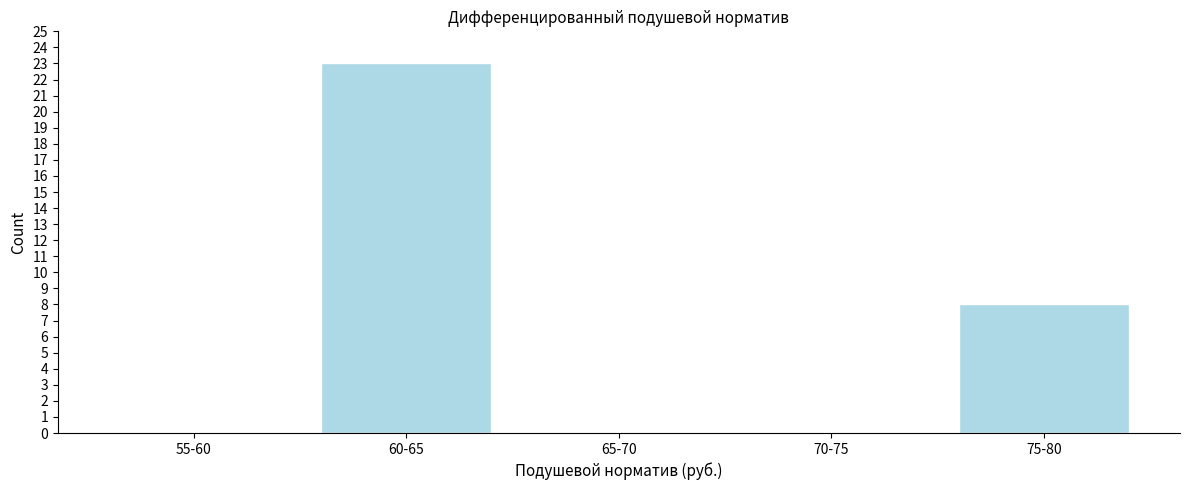

What is the change in value from 70-75 to 75-80?

+8